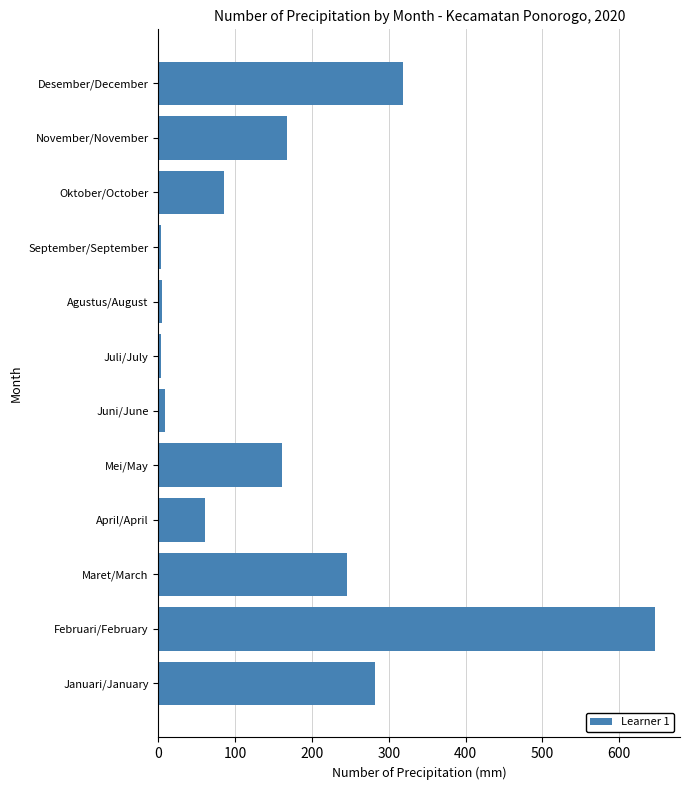

Are the bars grouped side by side (vs. stacked)?

No